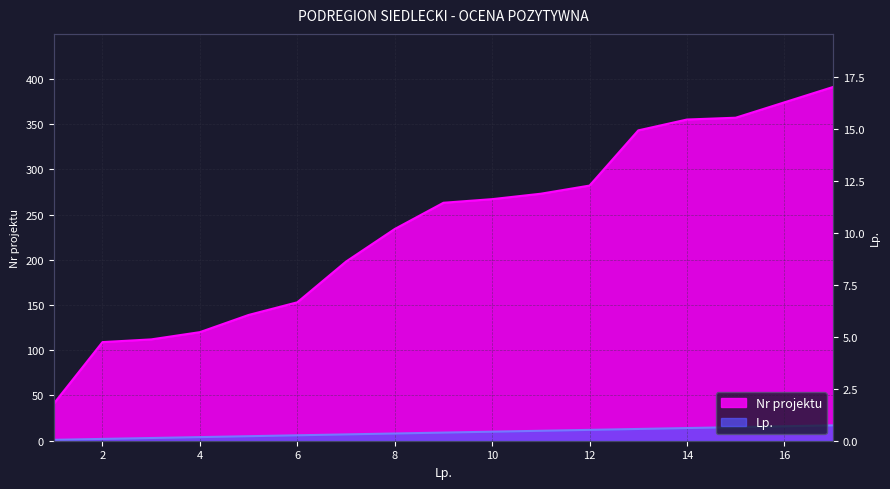

At which category is the sum across all series the highest?

17